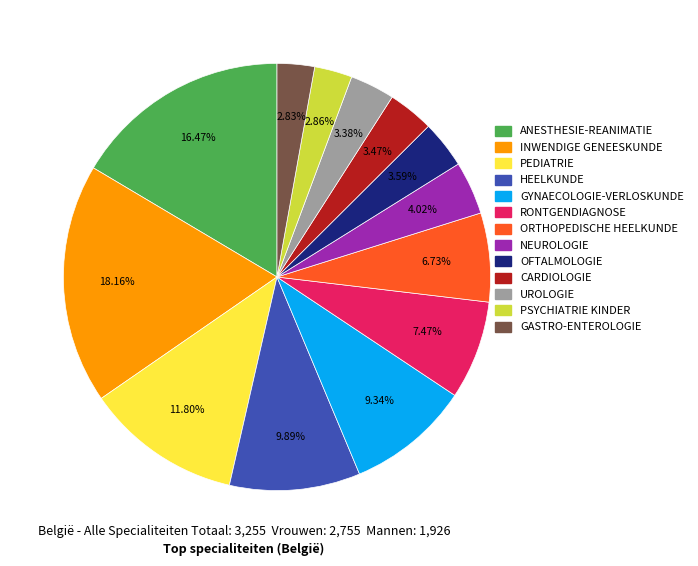

To the nearest percent, what is the difference between the UROLOGIE and RONTGENDIAGNOSE slice percentages?

4%